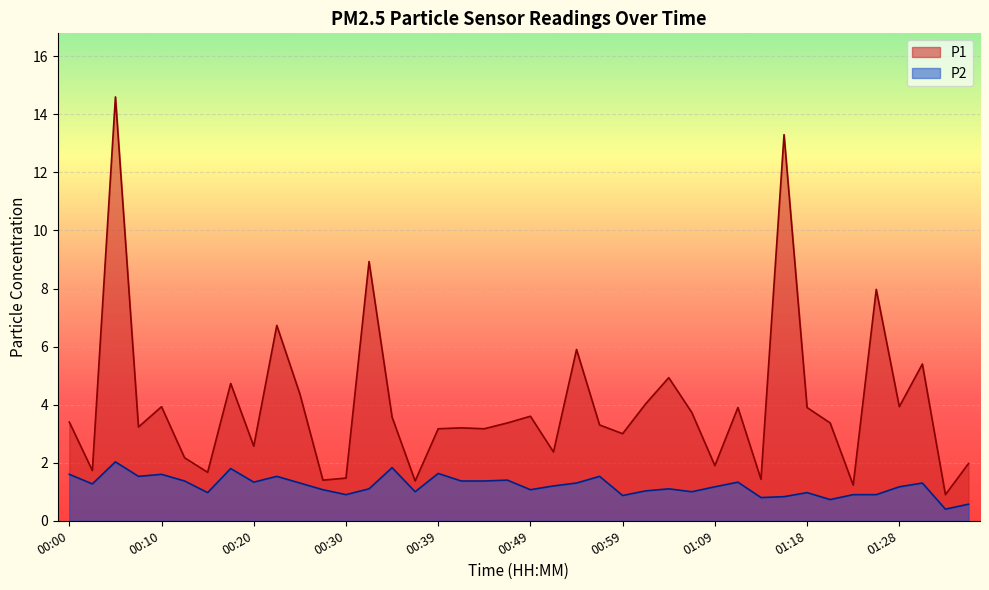

Which category has the lowest value in the P1 series?

01:33